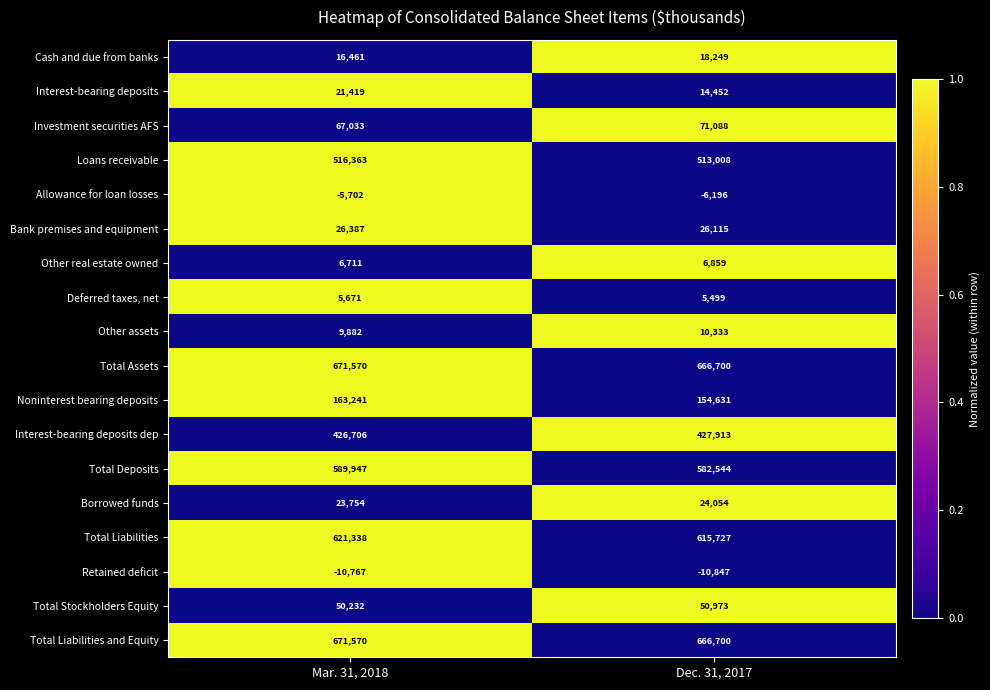

Where is Loans receivable nearest to the value 514685?

Dec. 31, 2017